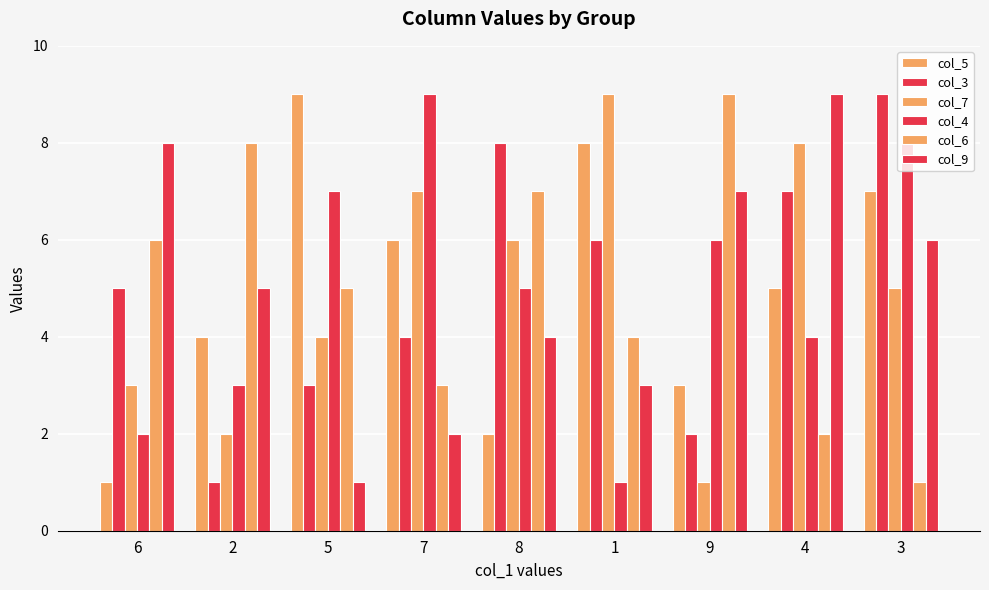

How many data points in col_3 are less than 5?

4